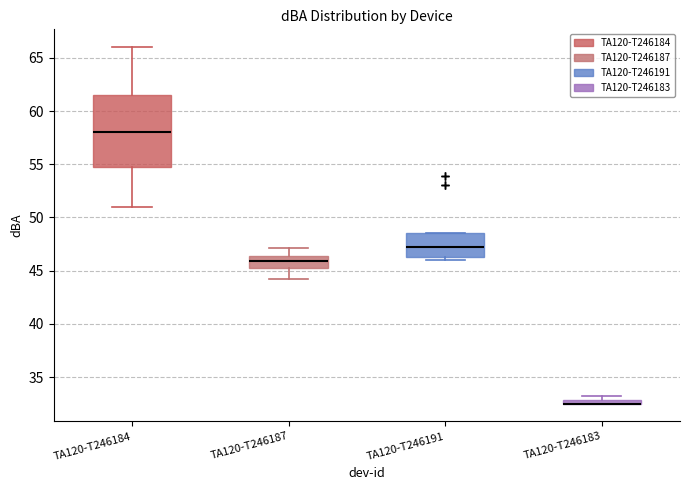

Which box is the tallest, from its lower edge to its upper edge?

TA120-T246184